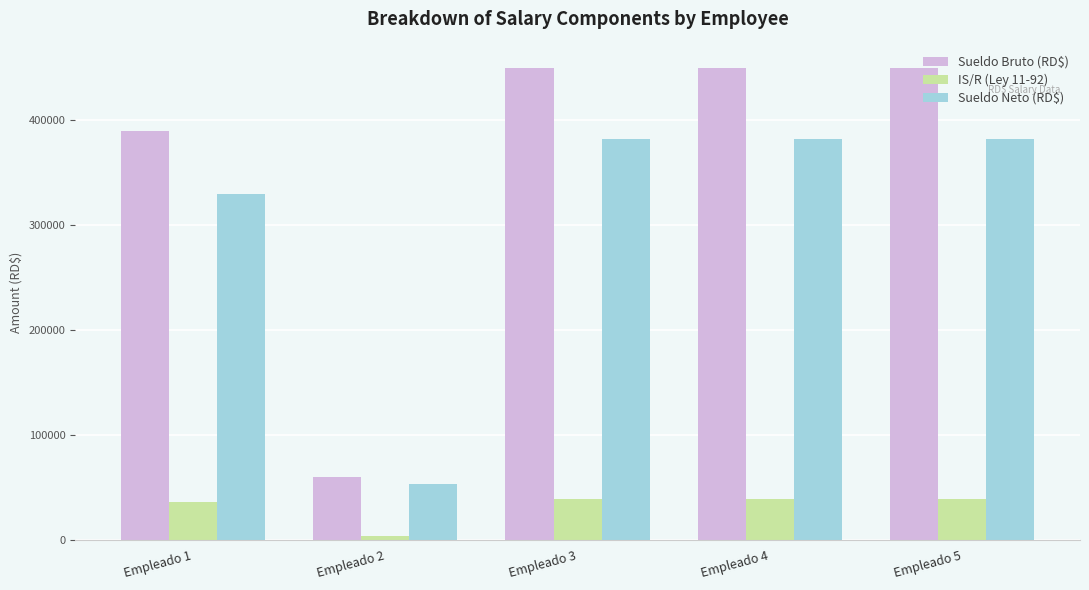

What is the approximate value of IS/R (Ley 11-92) at Empleado 5?

39290.5